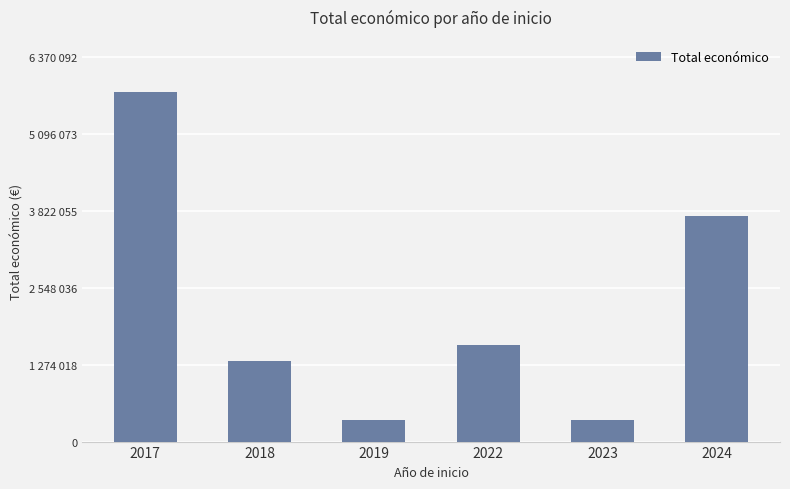

How many series are shown in this chart?

1